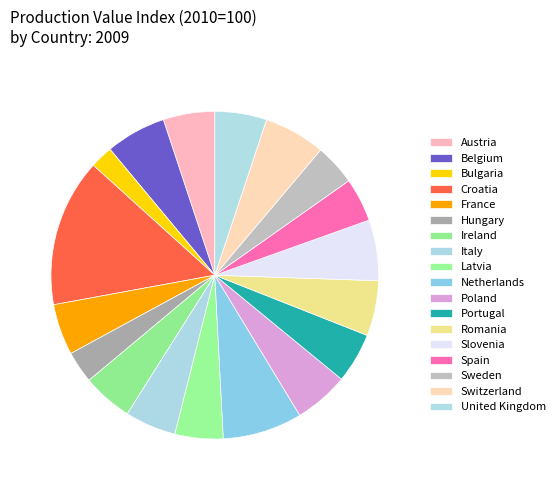

How many slices are in this pie chart?

18